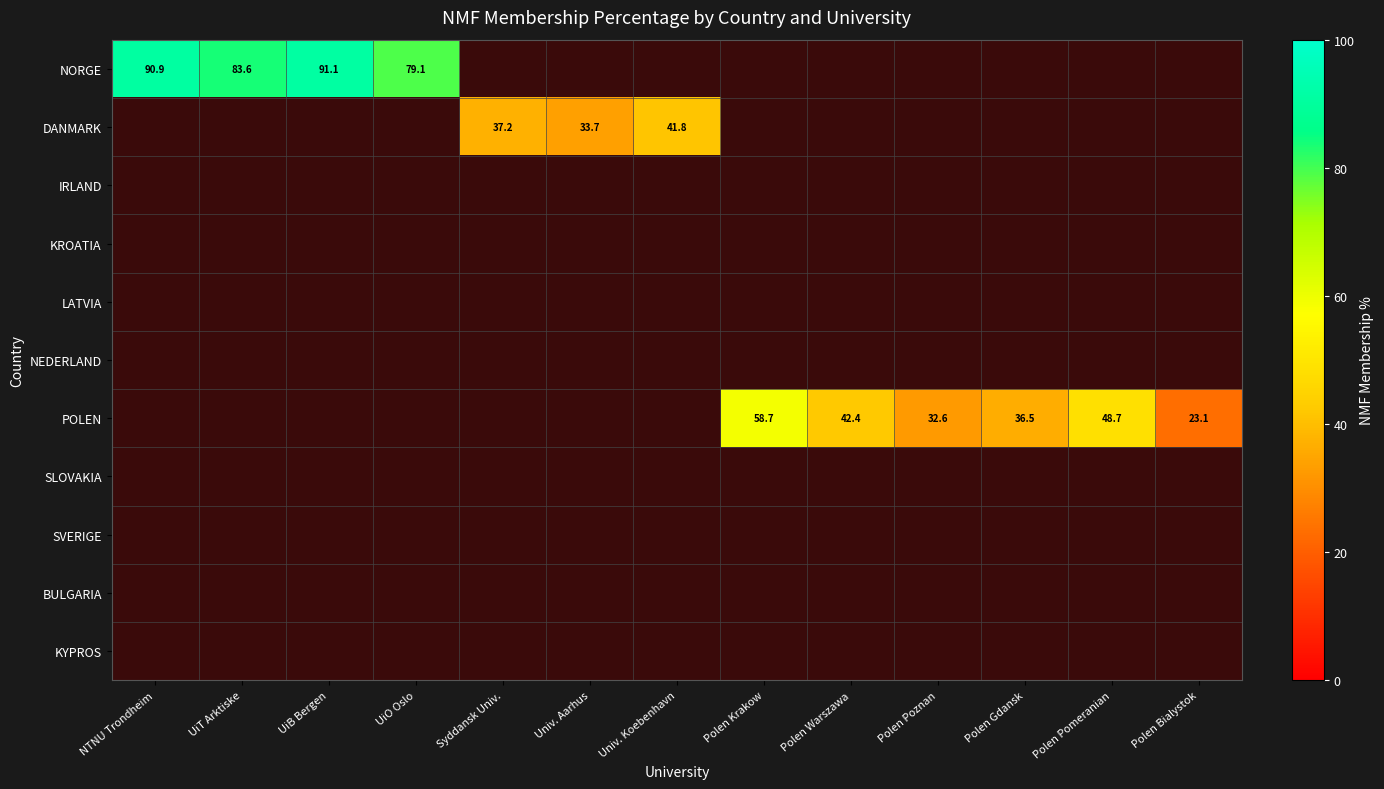

Is the value of BULGARIA at Polen Gdansk greater than the value of NORGE at Univ. Koebenhavn?

No